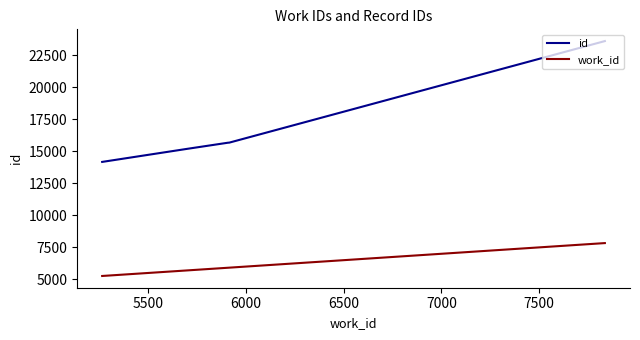

List the series in order of their overall mean, lowest first.

work_id, id